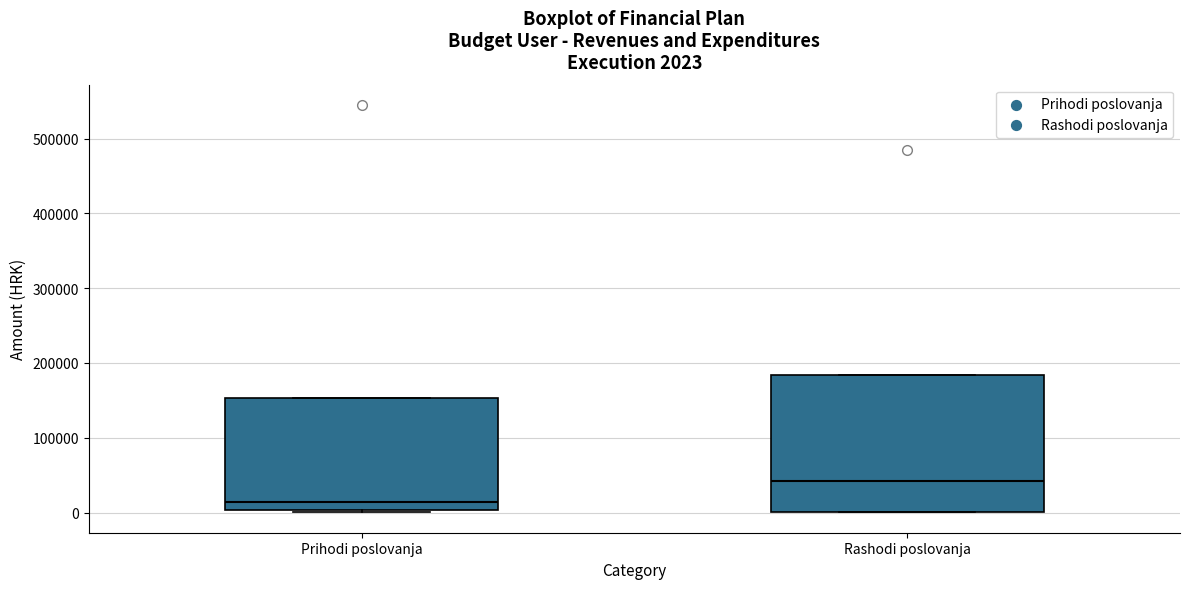

Comparing the boxes themselves (not the whiskers), which one is the tallest?

Rashodi poslovanja